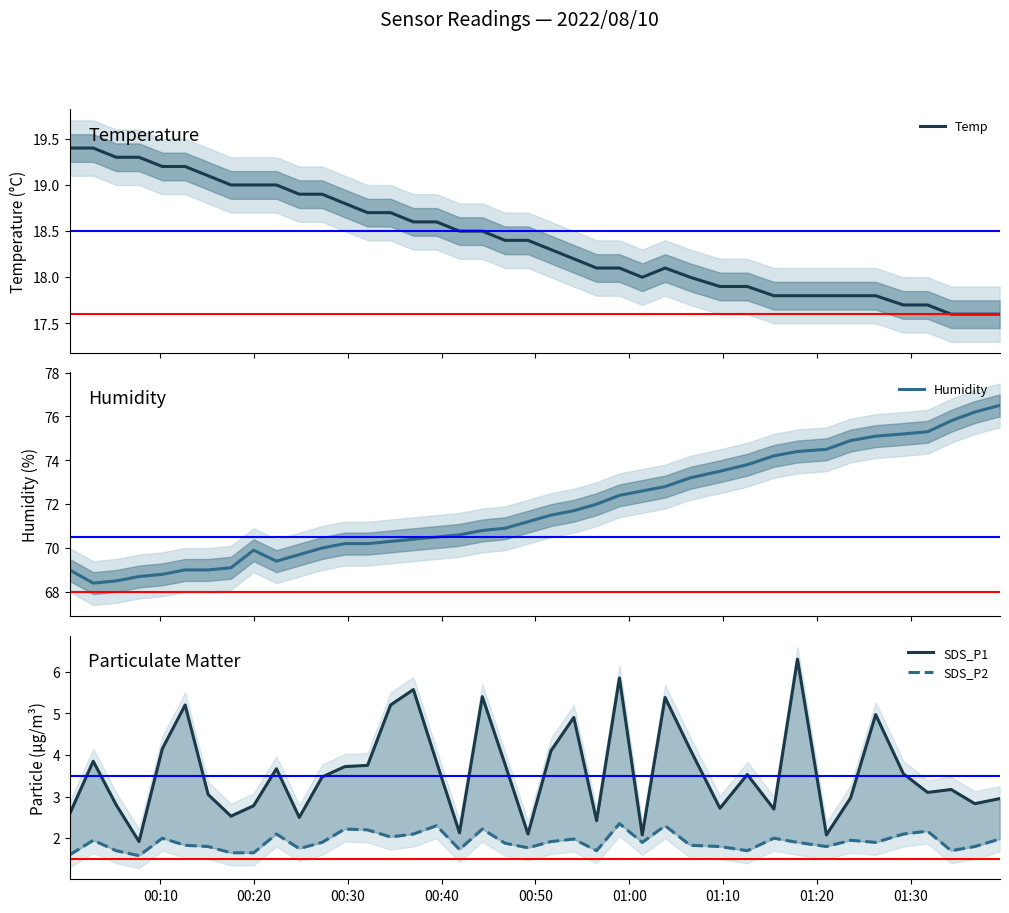

How many interior local valleys does the Humidity series have?

2